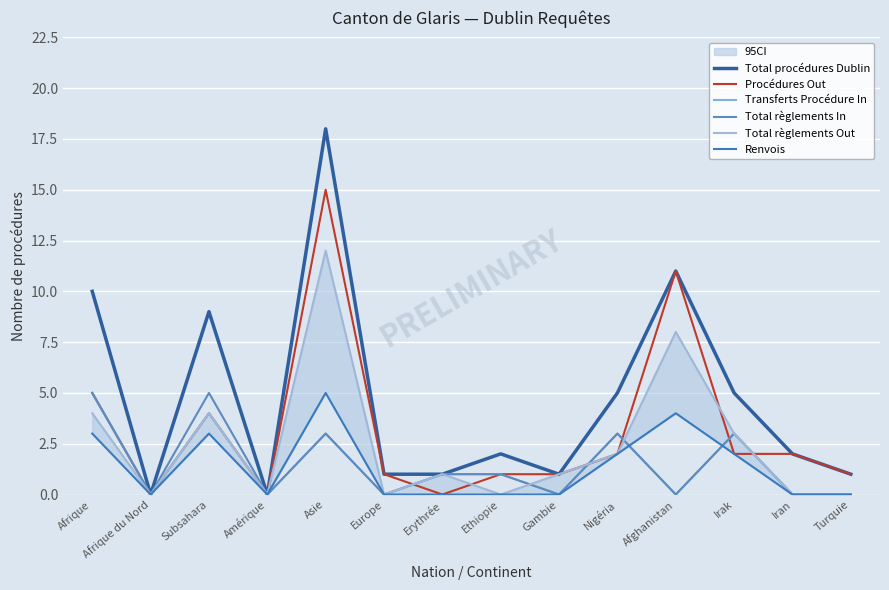

Is this an area chart (filled region under the line)?

No